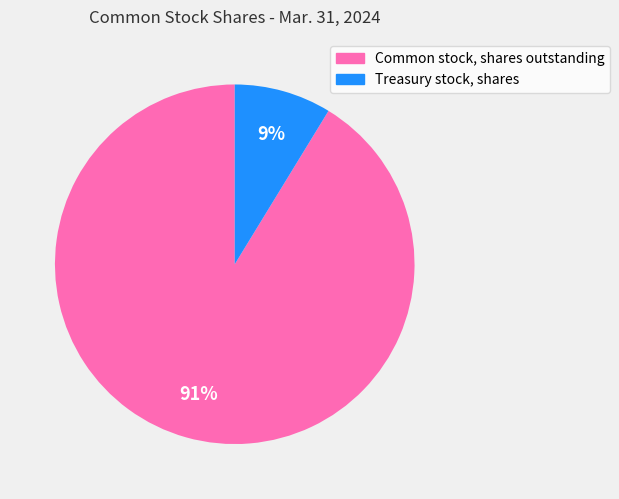

Which has a higher value, Treasury stock, shares or Common stock, shares outstanding?

Common stock, shares outstanding